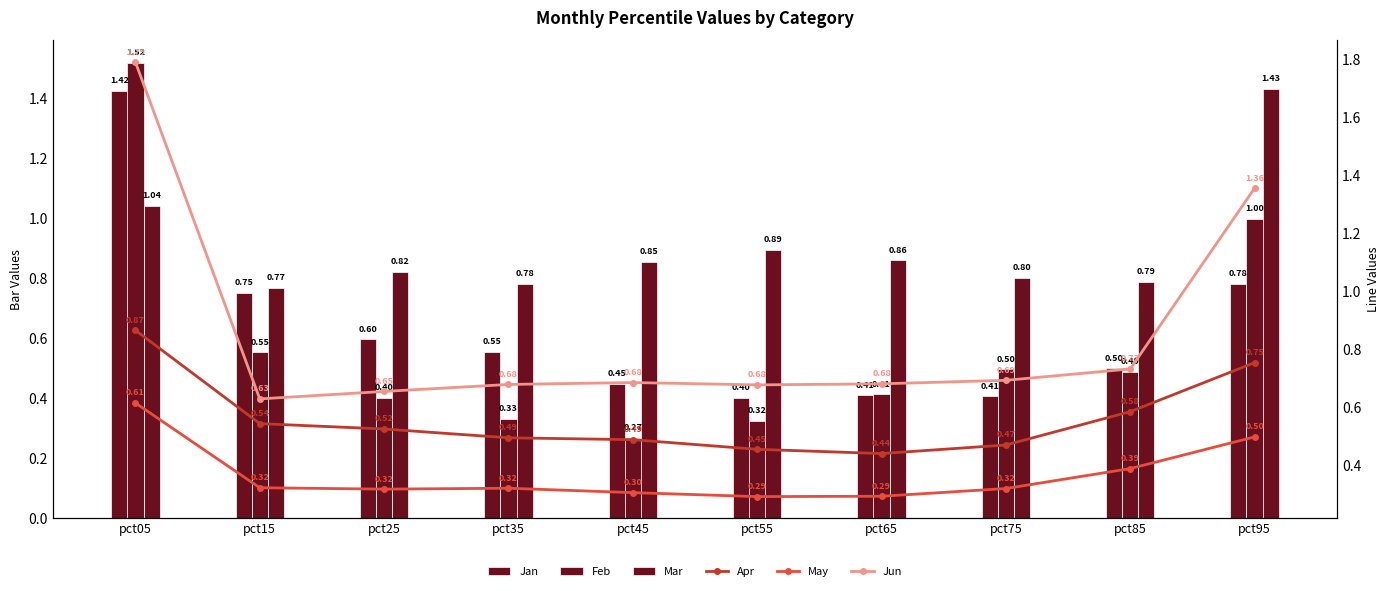

True or false: Feb has a value of 0.5 at pct75.

True